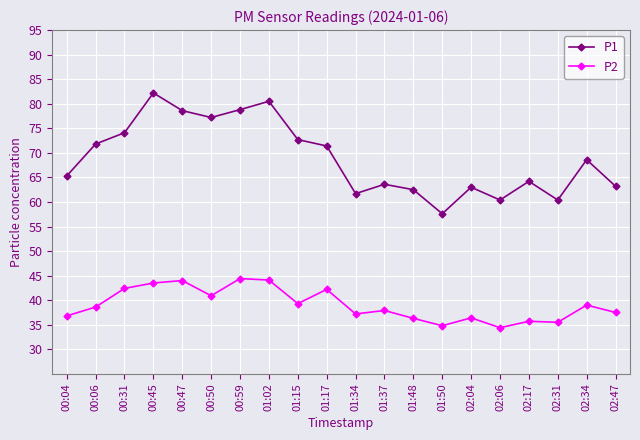

What position from the left is 01:34?

11